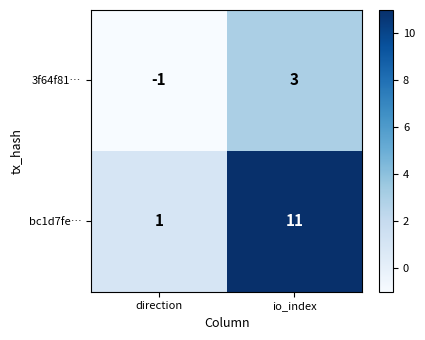

Which series changed the most between direction and io_index?

bc1d7fe…